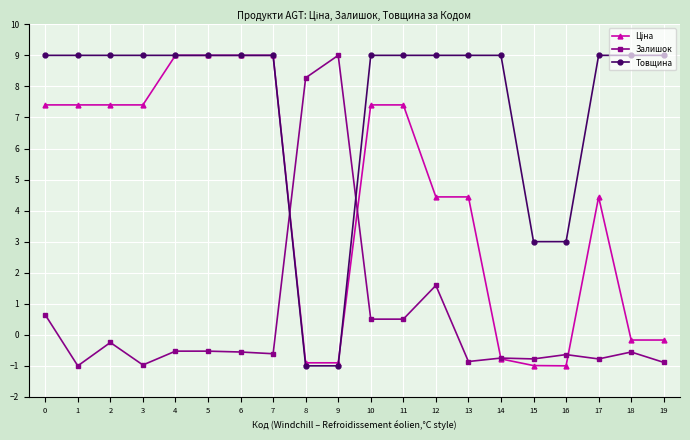

After their last crossing, which series has the higher values: Залишок or Товщина?

Товщина